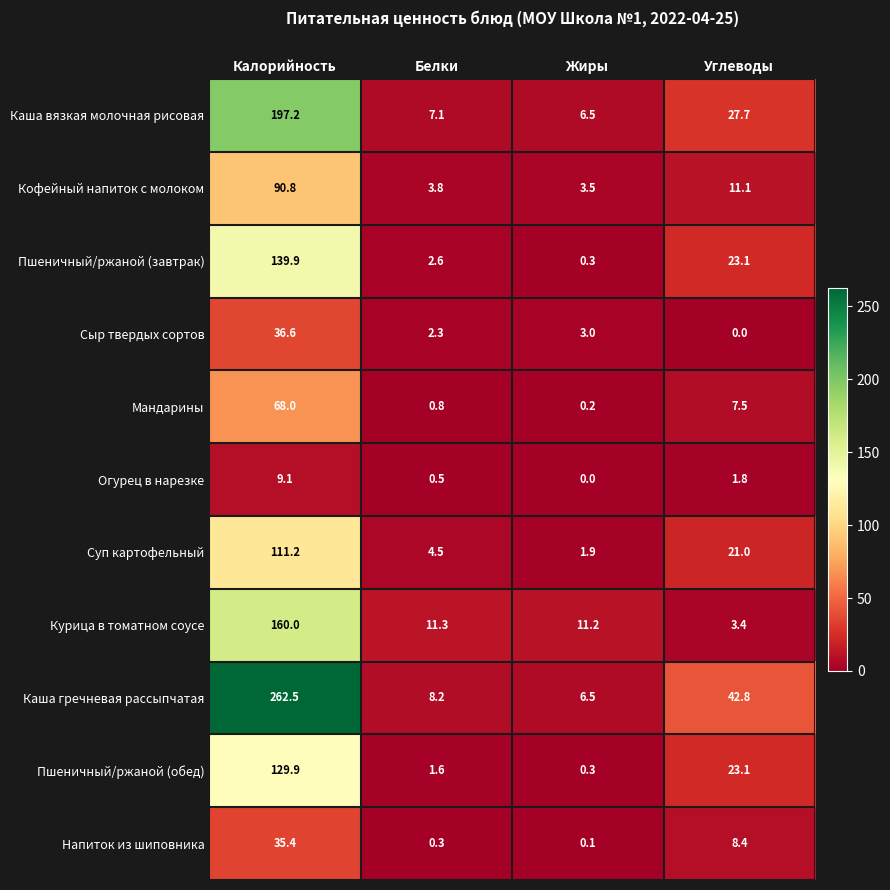

At how many categories does at least one series exceed 239?

1